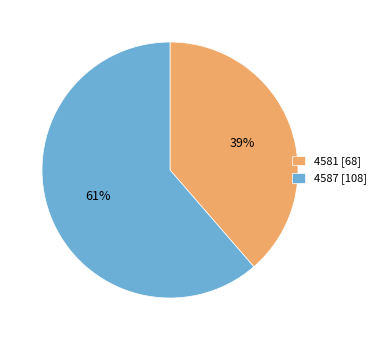

Is there a majority slice in this chart?

Yes